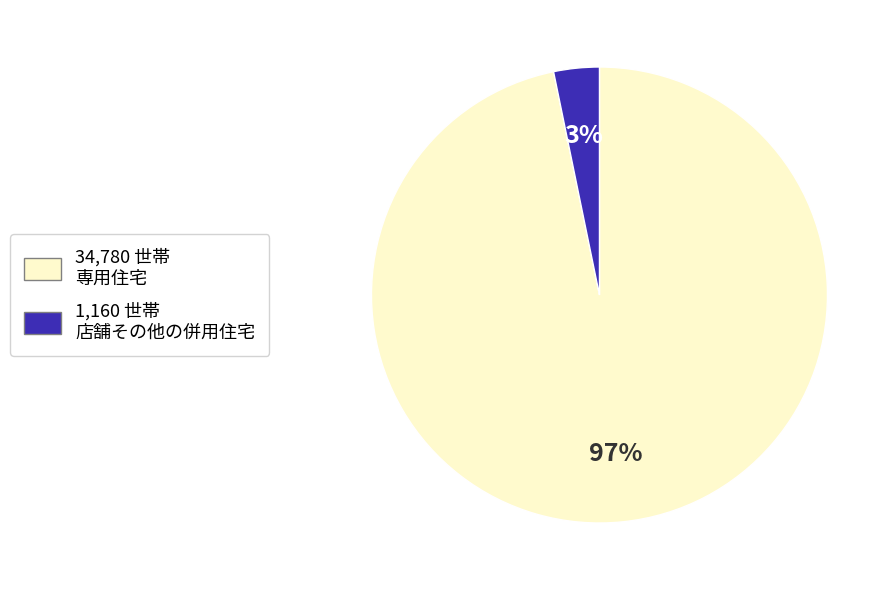

How many segments does this pie chart have?

2